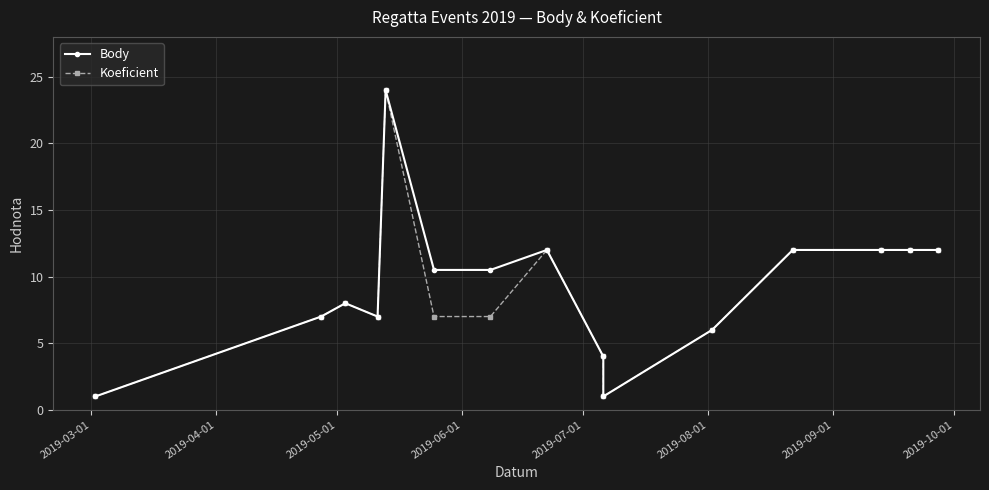

How many interior local valleys does the Body series have?

2